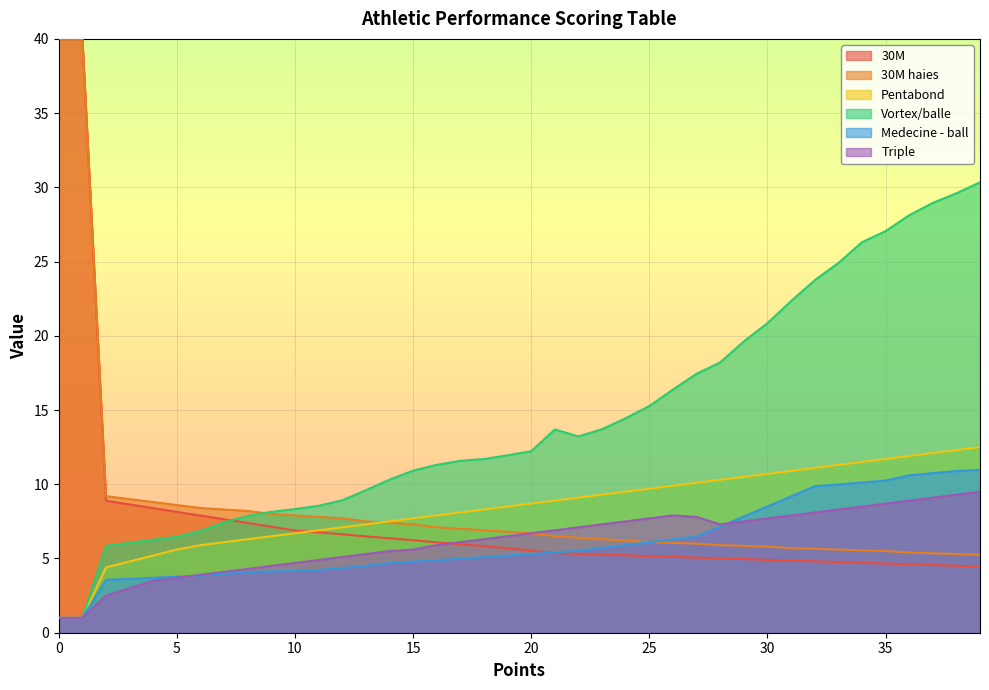

Reading right to left, extract all data points from this chart.

30M: 39=5.2	38=5.3	37=5.3	36=5.4	35=5.5	34=5.5	33=5.6	32=5.7	31=5.7	30=5.8	29=5.8	28=5.9	27=6.0	26=6.0	25=6.1	24=6.2	23=6.3	22=6.4	21=6.5	20=6.7	19=6.8	18=6.9	17=7.0	16=7.1	15=7.3	14=7.4	13=7.5	12=7.7	11=7.8	10=7.9	9=8.0	8=8.2	7=8.3	6=8.4	5=8.6	4=8.8	3=9.0	2=9.2	1=40.0	0=40.0
30M haies: 39=4.5	38=4.5	37=4.6	36=4.6	35=4.7	34=4.7	33=4.8	32=4.8	31=4.9	30=4.9	29=5.0	28=5.0	27=5.1	26=5.1	25=5.2	24=5.2	23=5.3	22=5.3	21=5.4	20=5.5	19=5.7	18=5.8	17=6.0	16=6.1	15=6.2	14=6.4	13=6.5	12=6.6	11=6.8	10=6.9	9=7.1	8=7.4	7=7.6	6=7.9	5=8.1	4=8.4	3=8.6	2=8.9	1=40.0	0=40.0
Pentabond: 39=12.5	38=12.3	37=12.1	36=11.9	35=11.7	34=11.5	33=11.3	32=11.1	31=10.9	30=10.7	29=10.5	28=10.3	27=10.1	26=9.9	25=9.7	24=9.5	23=9.3	22=9.1	21=8.9	20=8.7	19=8.5	18=8.3	17=8.1	16=7.9	15=7.7	14=7.5	13=7.3	12=7.1	11=6.9	10=6.7	9=6.5	8=6.3	7=6.1	6=5.9	5=5.6	4=5.2	3=4.8	2=4.4	1=1.0	0=1.0
Vortex/balle: 39=30.3	38=29.6	37=28.9	36=28.1	35=27.1	34=26.3	33=24.9	32=23.7	31=22.3	30=20.9	29=19.6	28=18.2	27=17.4	26=16.4	25=15.3	24=14.4	23=13.7	22=13.2	21=13.7	20=12.2	19=11.9	18=11.7	17=11.6	16=11.3	15=10.9	14=10.3	13=9.6	12=8.9	11=8.6	10=8.3	9=8.1	8=7.9	7=7.4	6=6.9	5=6.5	4=6.3	3=6.1	2=5.8	1=1.0	0=1.0
Medecine - ball: 39=11.0	38=10.9	37=10.8	36=10.6	35=10.2	34=10.1	33=10.0	32=9.9	31=9.2	30=8.5	29=7.8	28=7.2	27=6.5	26=6.3	25=6.1	24=5.9	23=5.7	22=5.5	21=5.4	20=5.3	19=5.2	18=5.1	17=5.0	16=4.9	15=4.8	14=4.7	13=4.5	12=4.3	11=4.2	10=4.2	9=4.1	8=4.1	7=4.0	6=3.8	5=3.8	4=3.7	3=3.6	2=3.6	1=1.0	0=1.0
Triple: 39=9.5	38=9.3	37=9.1	36=8.9	35=8.7	34=8.5	33=8.3	32=8.1	31=7.9	30=7.7	29=7.5	28=7.3	27=7.8	26=7.9	25=7.7	24=7.5	23=7.3	22=7.1	21=6.9	20=6.7	19=6.5	18=6.3	17=6.1	16=5.9	15=5.6	14=5.5	13=5.3	12=5.1	11=4.9	10=4.7	9=4.5	8=4.3	7=4.1	6=3.9	5=3.7	4=3.5	3=3.0	2=2.5	1=1.0	0=1.0